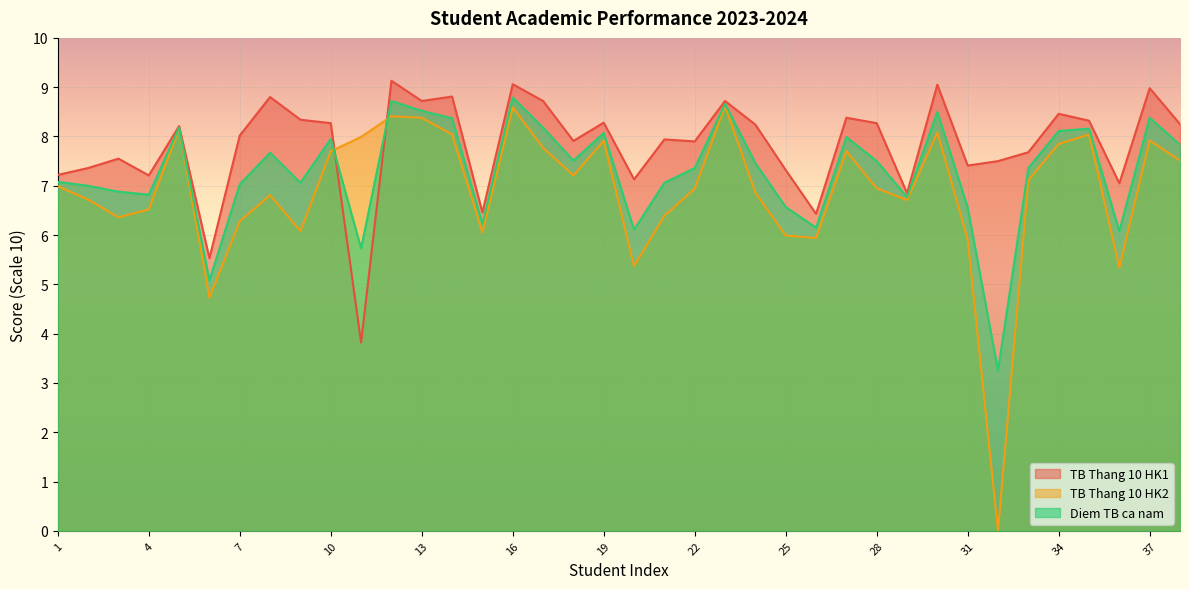

How many lines are shown in the chart?

3